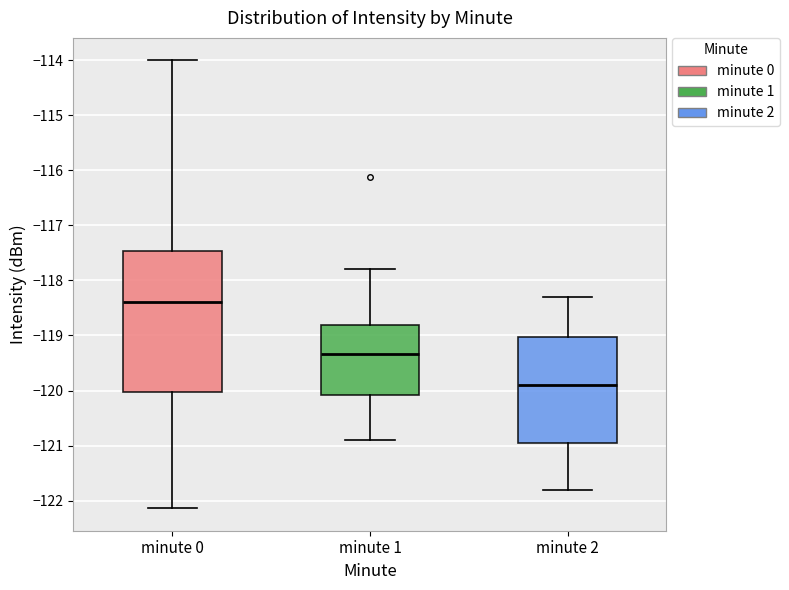

Which box's median line is the lowest?

minute 2